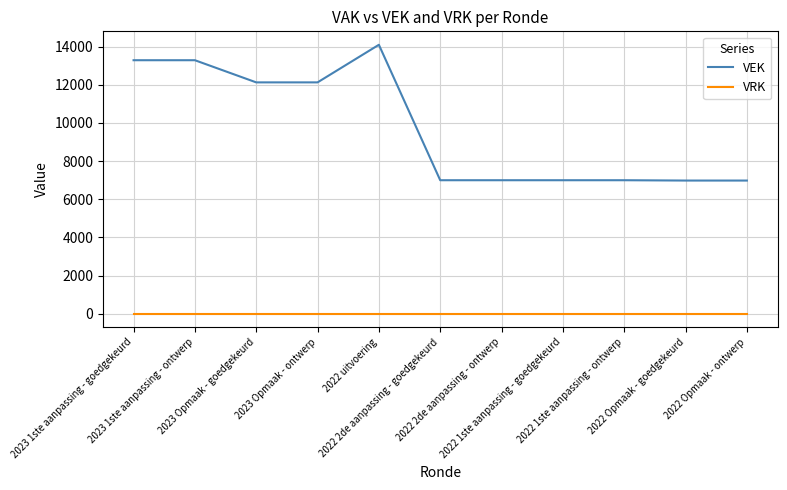

What is the maximum value shown in the chart?

14091